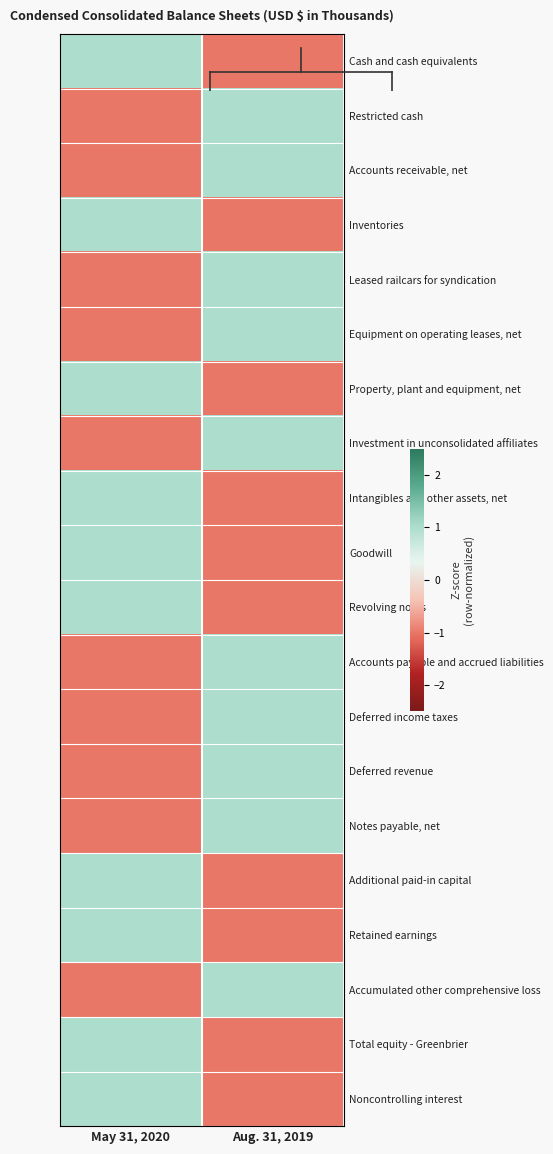

How many categories are shown in the chart?

2